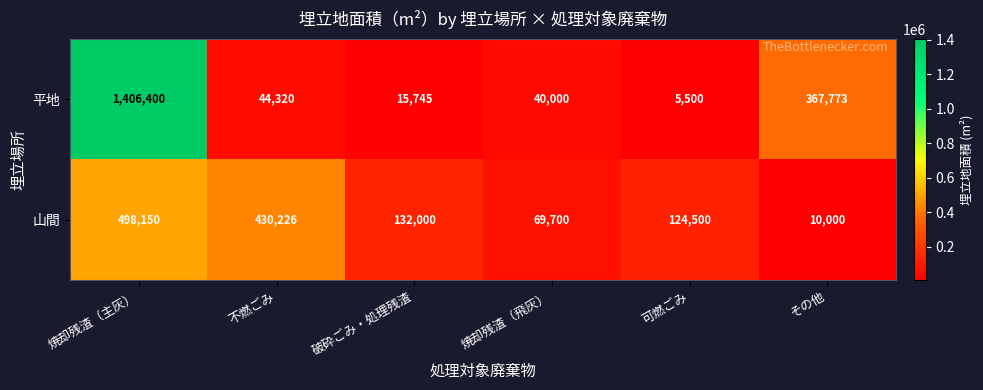

What is the smallest value displayed?

5500